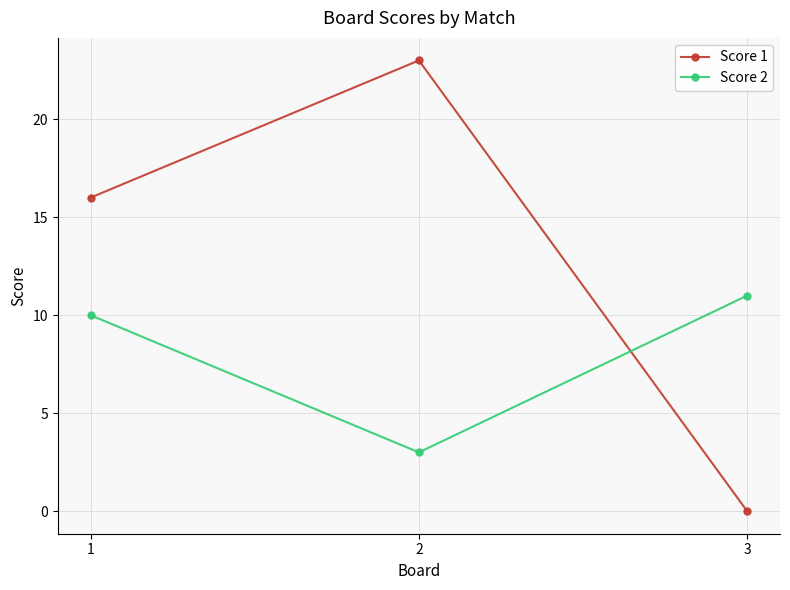

Is it true that Score 1 equals -10 at 3?

False